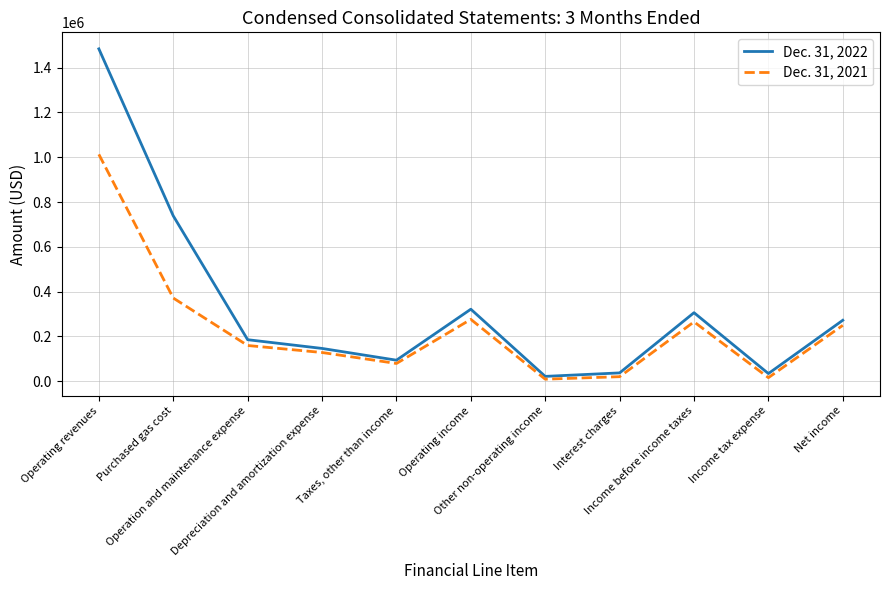

What is the sum of the Dec. 31, 2021 values at Net income and Operating income?

525070